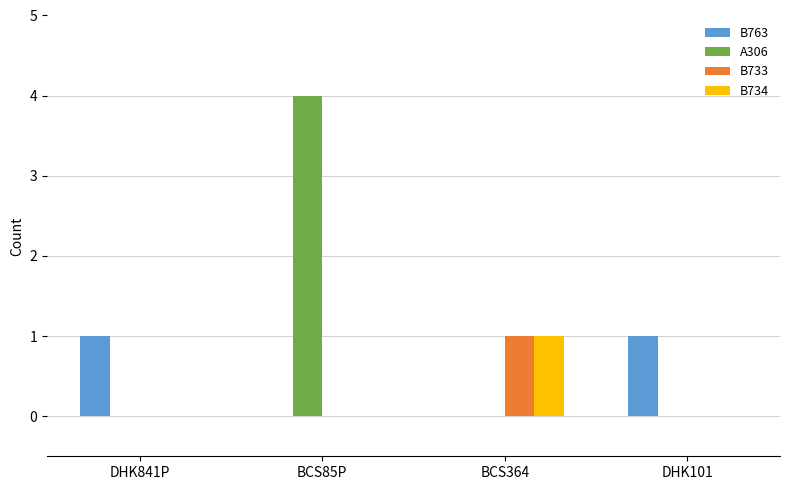

Between DHK841P and BCS85P, which series saw the biggest shift?

A306